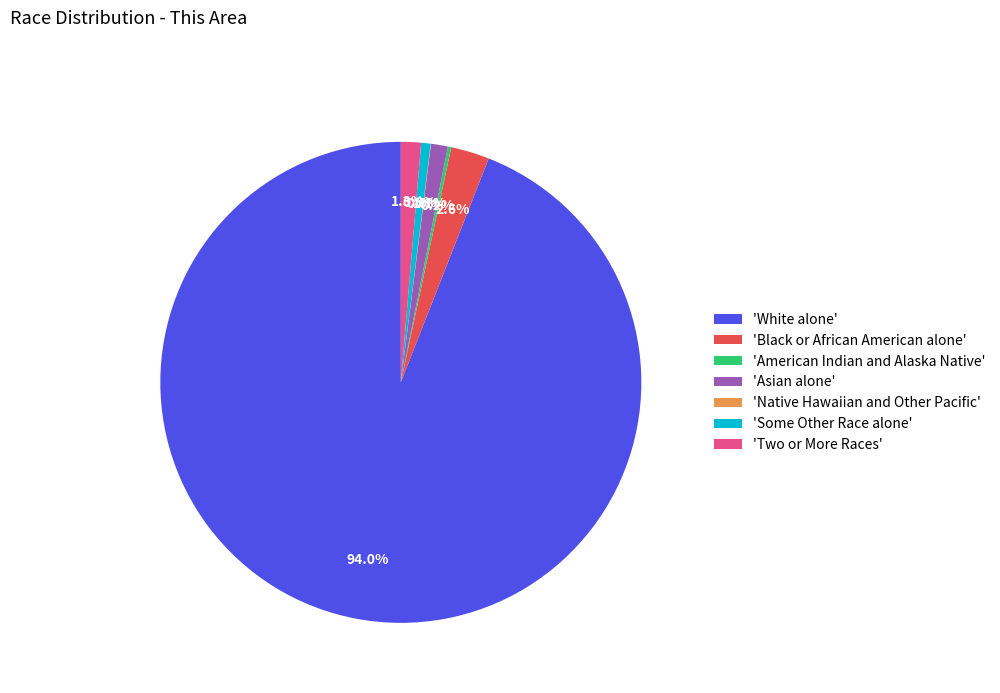

Approximately how many times larger is the value at 'Asian alone' compared to 'Two or More Races'?

0.8